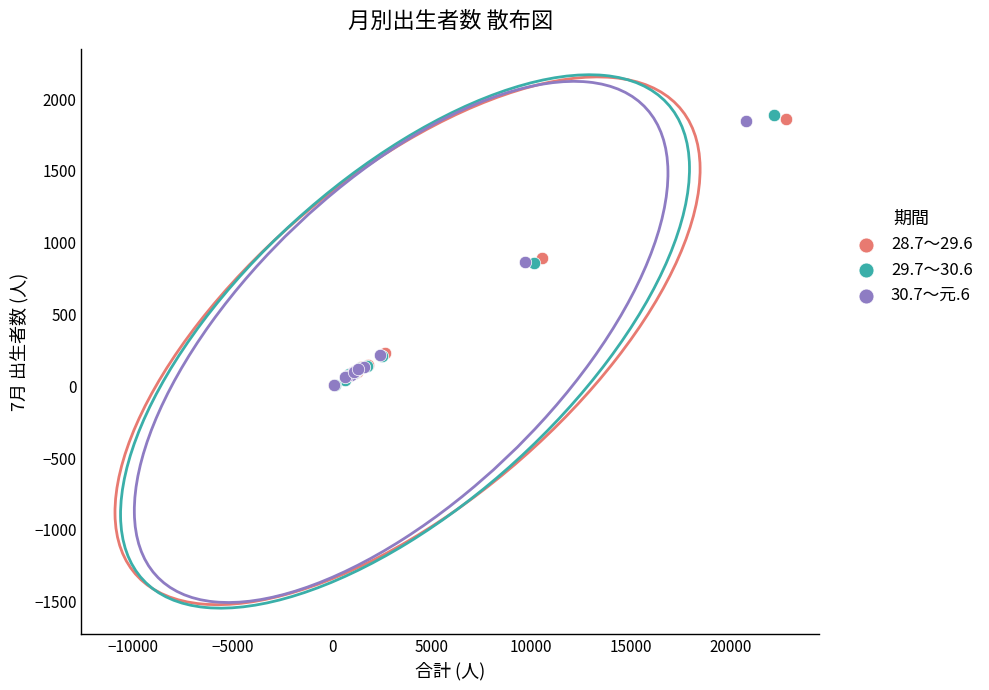

Which series has the largest Y range (max minus min)?

29.7～30.6